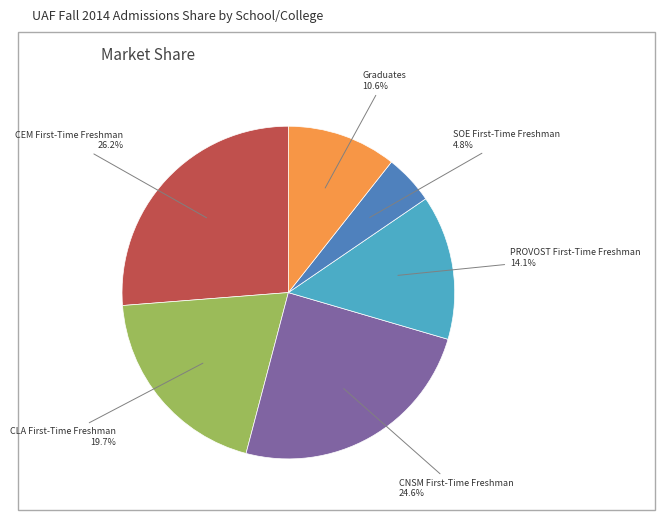

How many slices are in this pie chart?

6